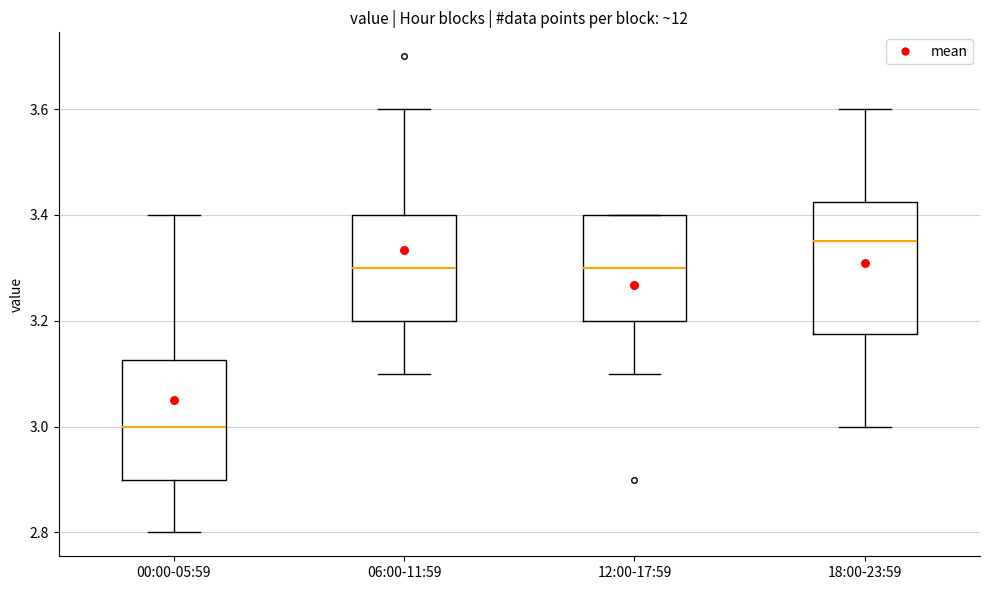

Reading left to right, transcribe this box plot: for each box, give where its median line is, the range the box spans, and where its two whiskers end, as read against the y-axis. The values are not printed on the chart, so give them approximately, as read against the axis.

00:00-05:59: median 3.00, box 2.90 to 3.12, whiskers 2.80 to 3.40
06:00-11:59: median 3.30, box 3.20 to 3.40, whiskers 3.10 to 3.60
12:00-17:59: median 3.30, box 3.20 to 3.40, whiskers 3.10 to 3.40
18:00-23:59: median 3.36, box 3.18 to 3.42, whiskers 3.00 to 3.60